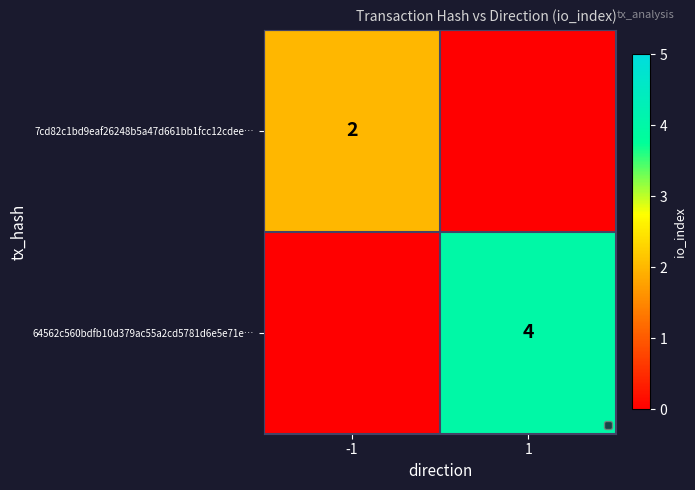

The value of 7cd82c1bd9eaf26248b5a47d661bb1fcc12cdee… at -1 is 2. True or false?

True